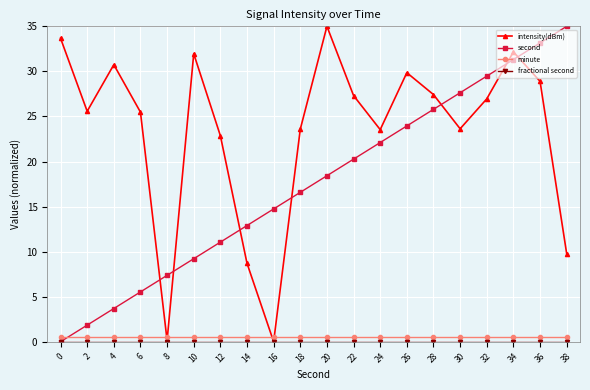

Which series changed the most between 16 and 24?

intensity(dBm)